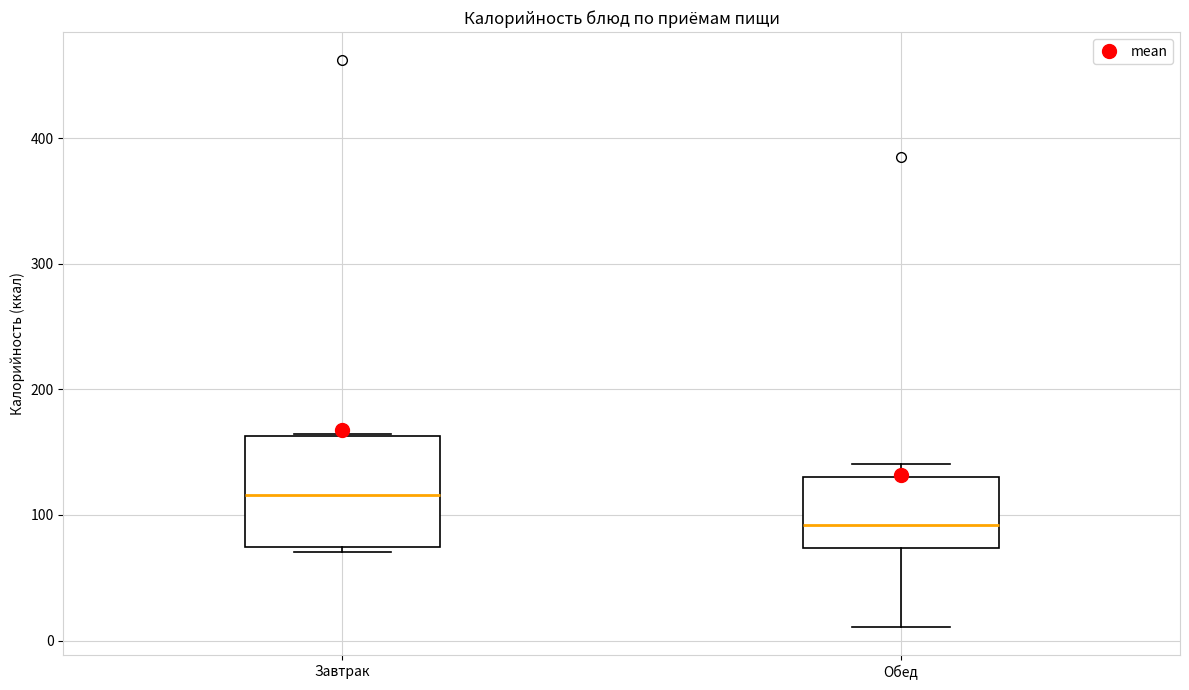

Where is the lower edge of the box for Завтрак on the y-axis? The values are not printed on the chart, so give them approximately, as read against the axis.

70